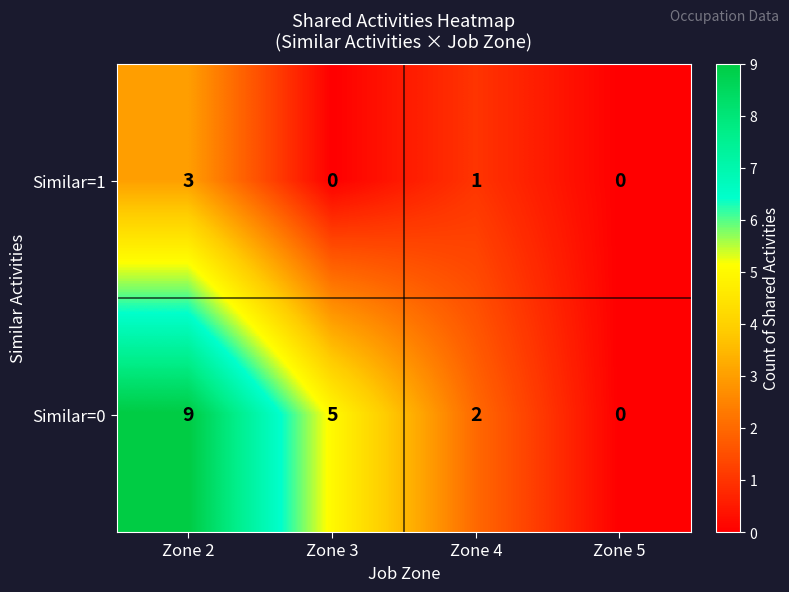

Between Zone 4 and Zone 5, which series saw the biggest shift?

Similar=0